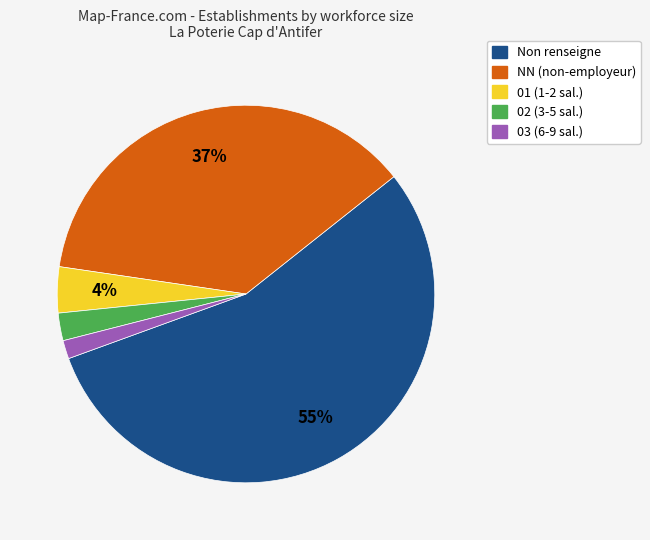

Count the number of slices in the pie.

5